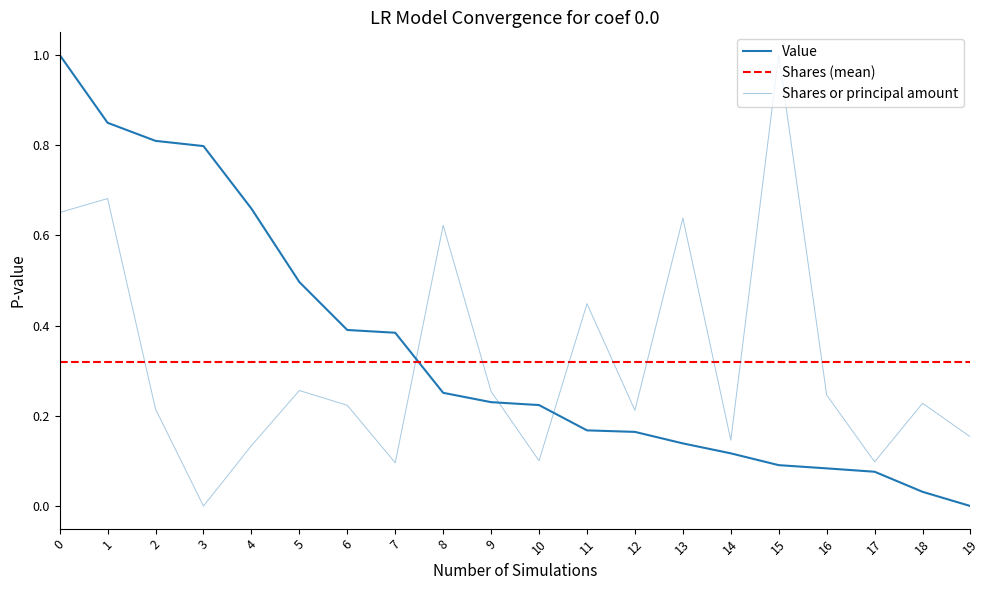

What is the value of the Shares or principal amount point at the 16th from the left?

1.0